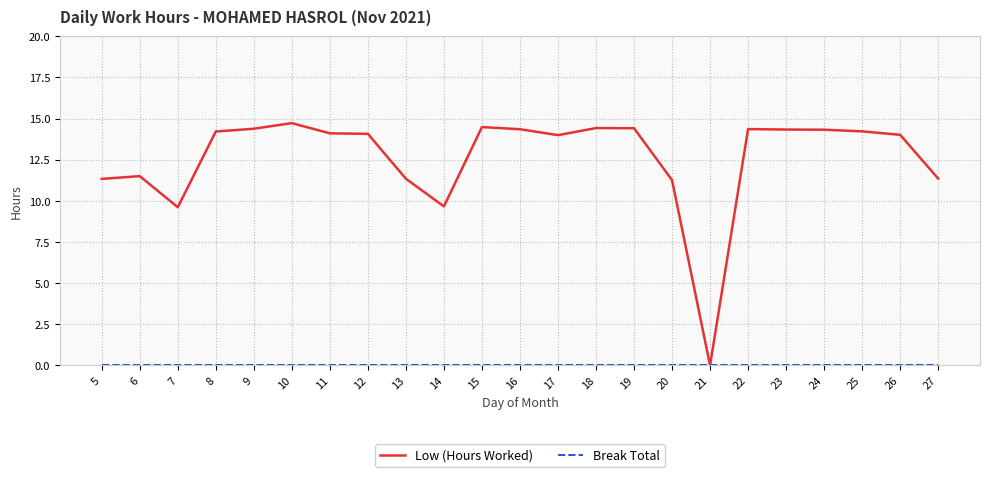

What is the total value across all series at 8?

14.2